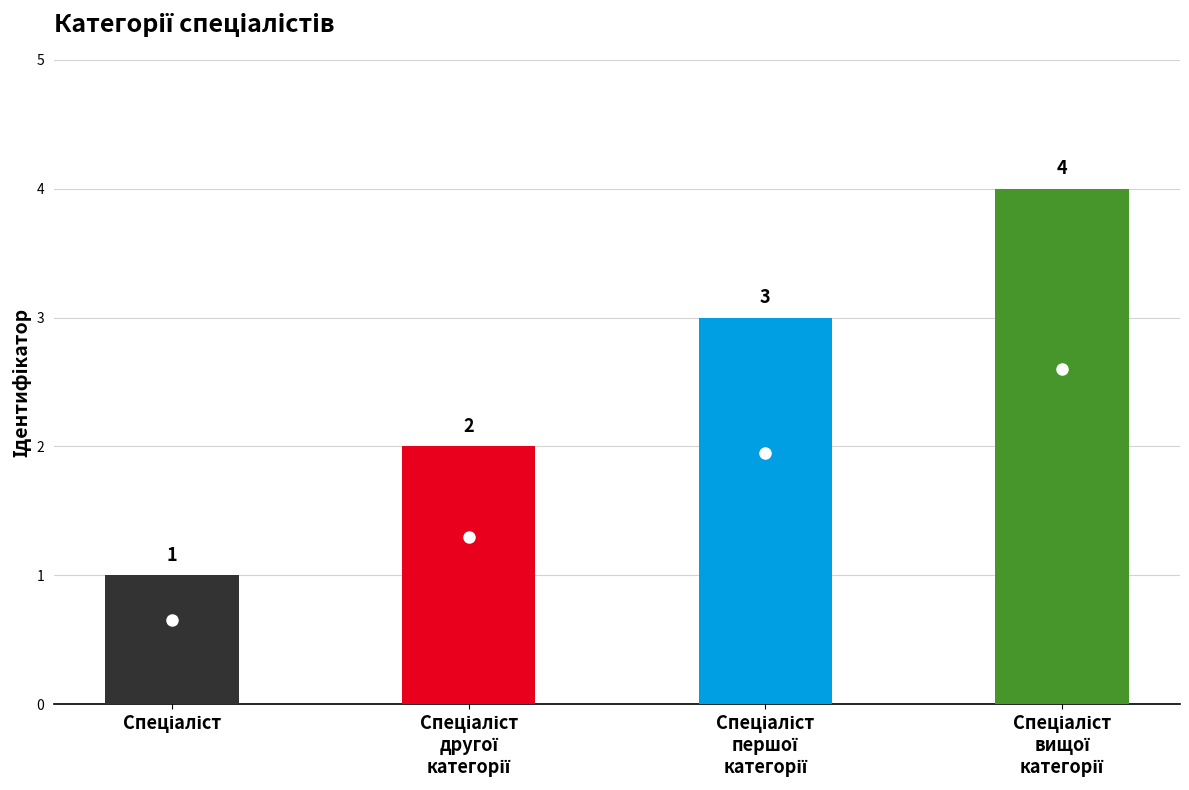

How many data points are less than 3?

2